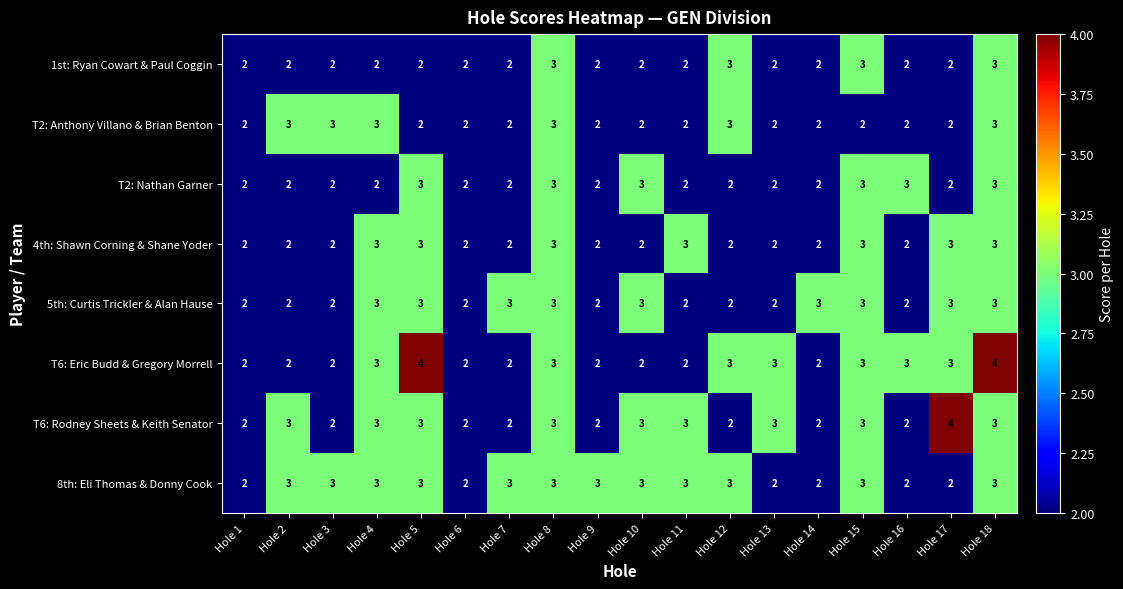

How many categories are shown in the chart?

18